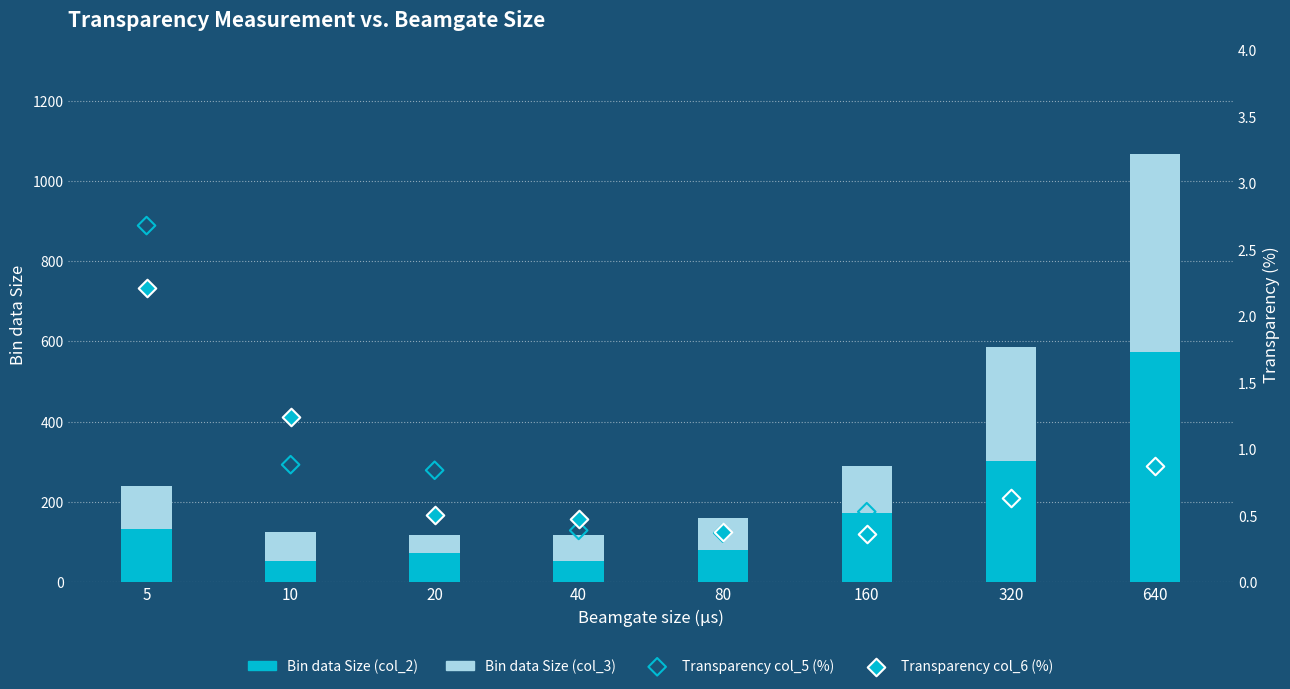

Which series has the widest spread of Y values?

Bin data Size (col_2)